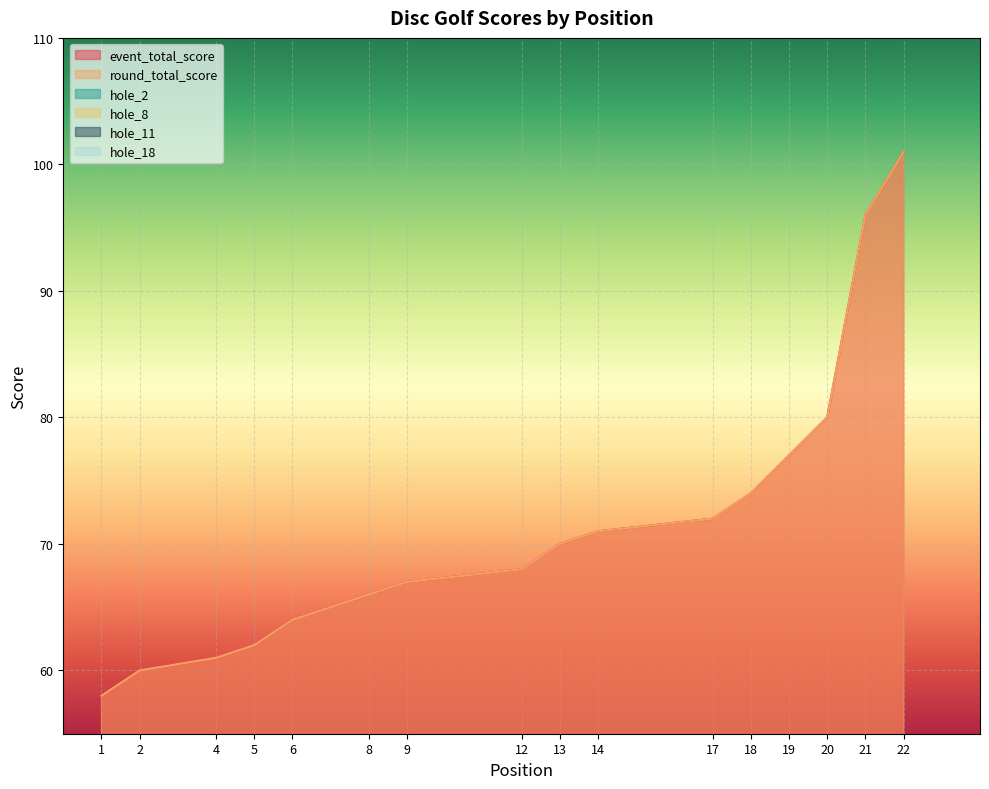

True or false: hole_11 and event_total_score intersect in this chart.

False